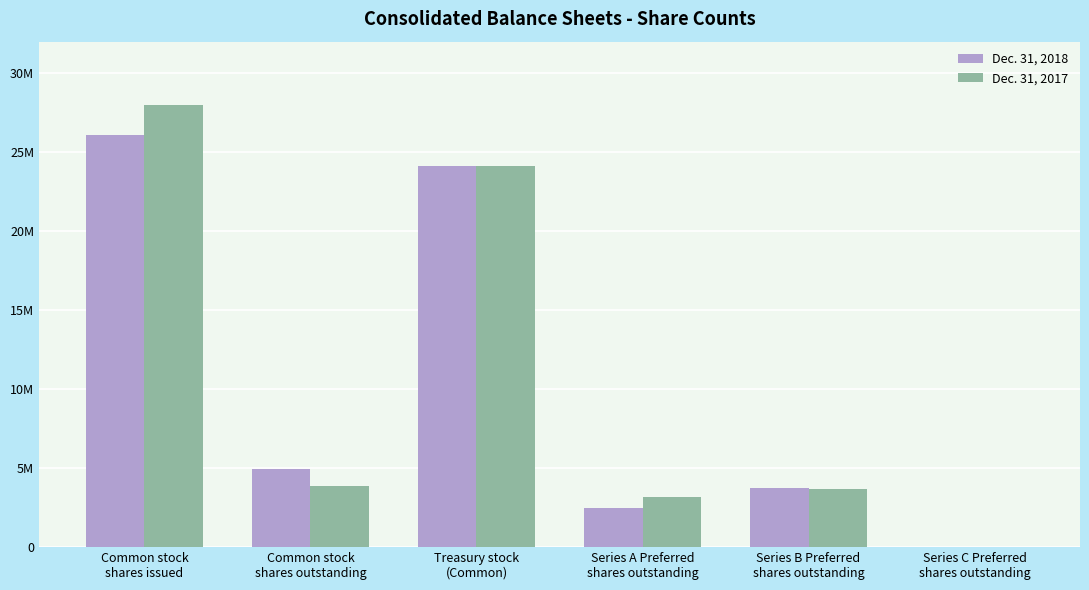

What are all the series names shown in the legend?

Dec. 31, 2018, Dec. 31, 2017